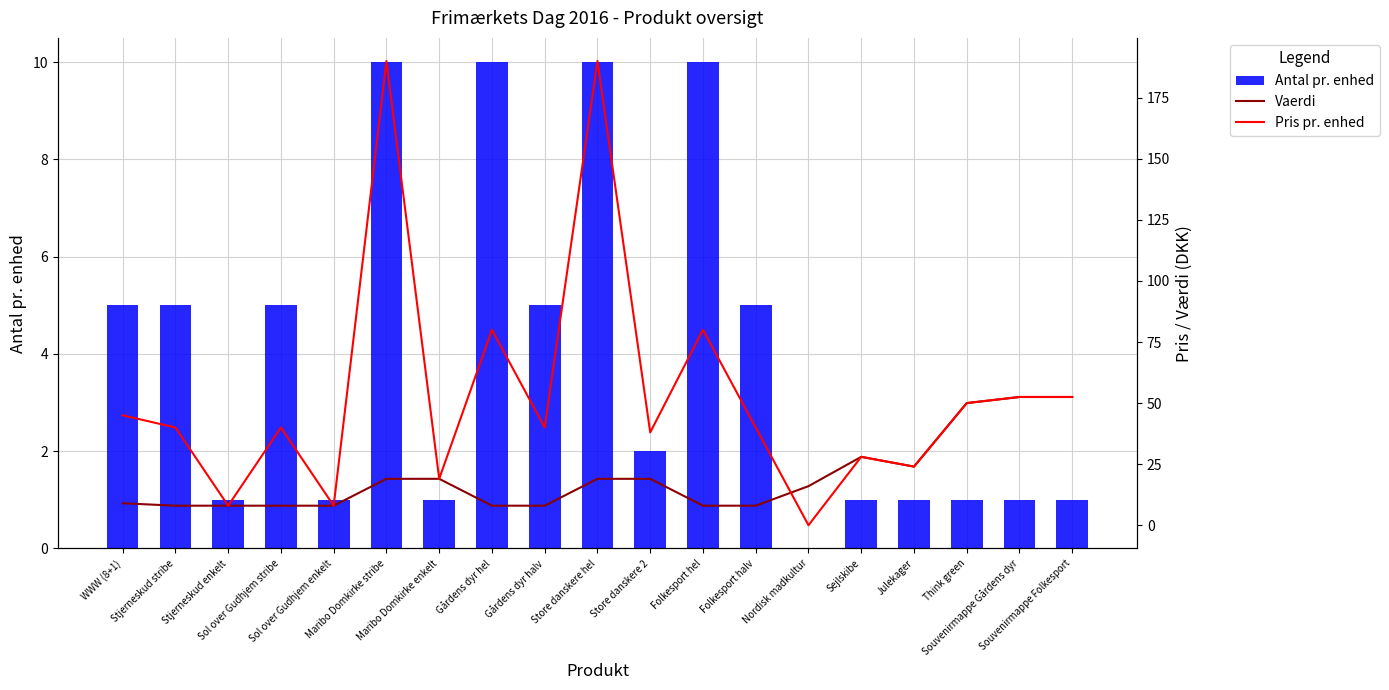

Does the chart contain stacked bars?

No